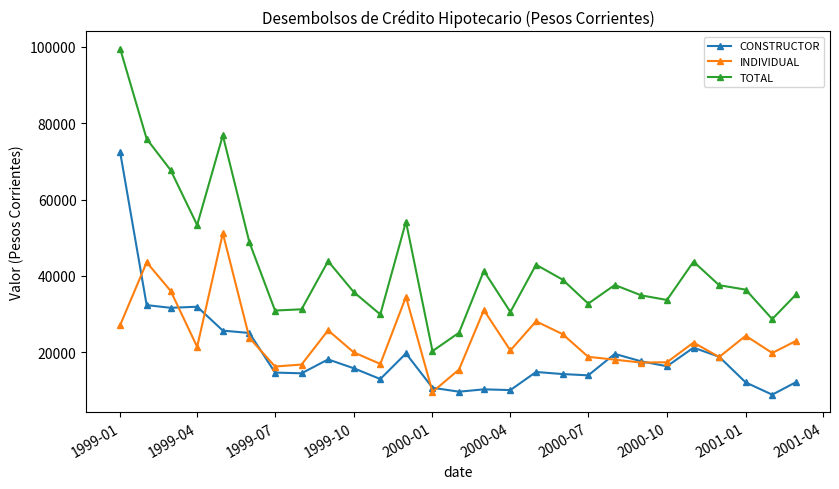

True or false: TOTAL and INDIVIDUAL intersect in this chart.

False